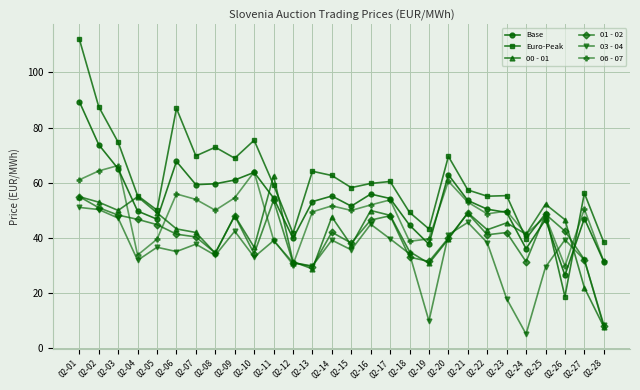

The value of Euro-Peak at 02-22 is 55.2. True or false?

True